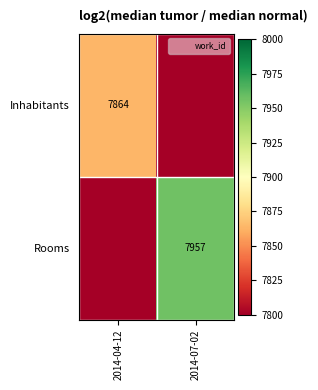

Is the value of Inhabitants at 2014-04-12 greater than the value of Rooms at 2014-04-12?

Yes